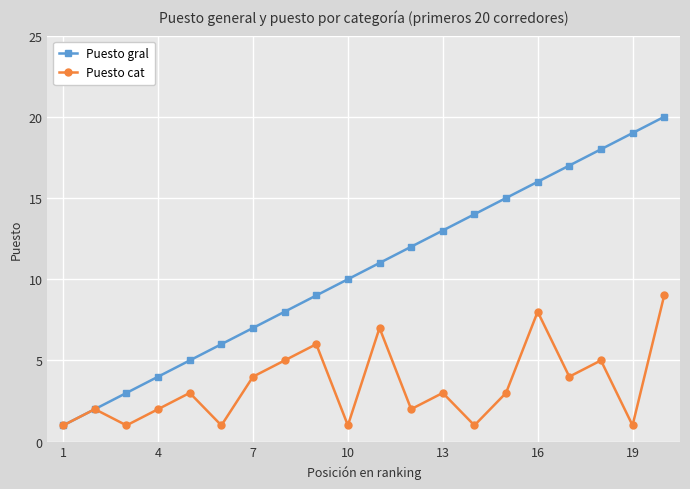

Which series has the largest range (max minus min)?

Puesto gral